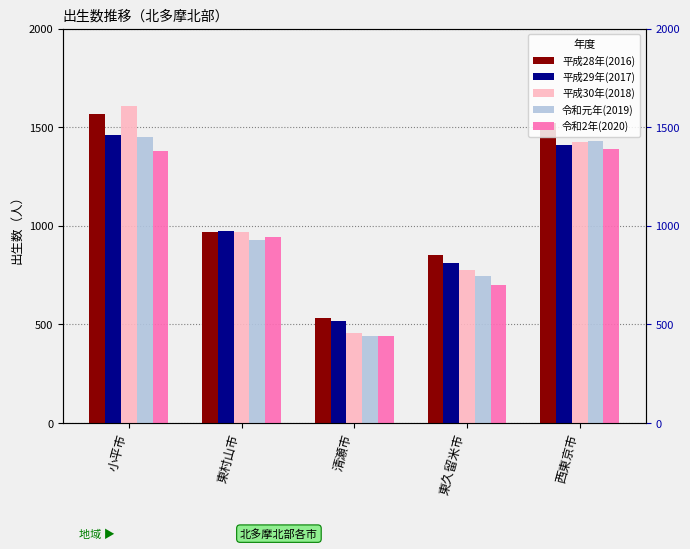

What value does the 平成28年(2016) series have at 西東京市?

1520